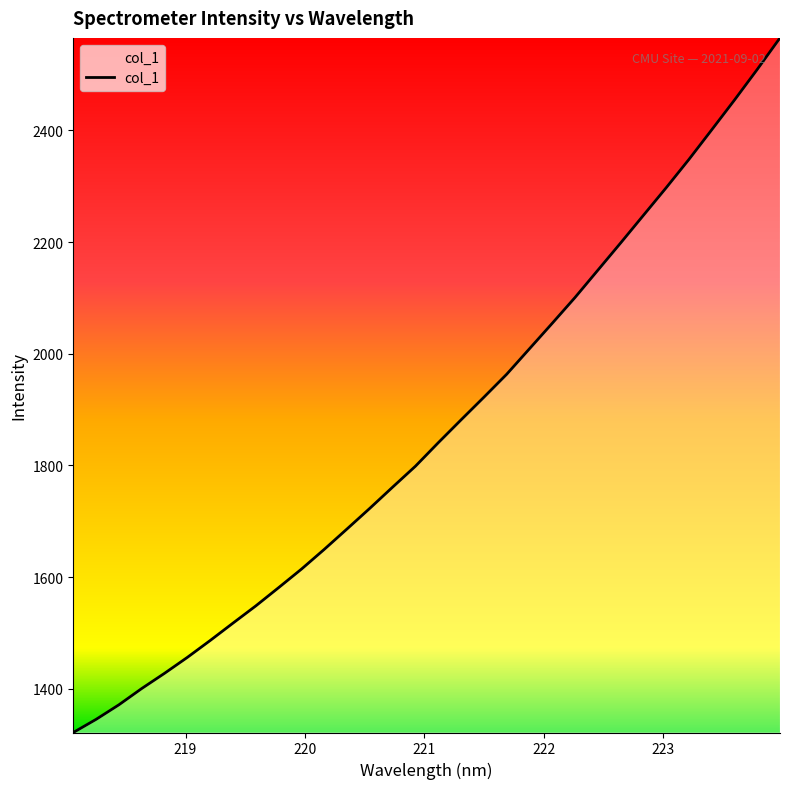

What is the sum of all values?

59634.8